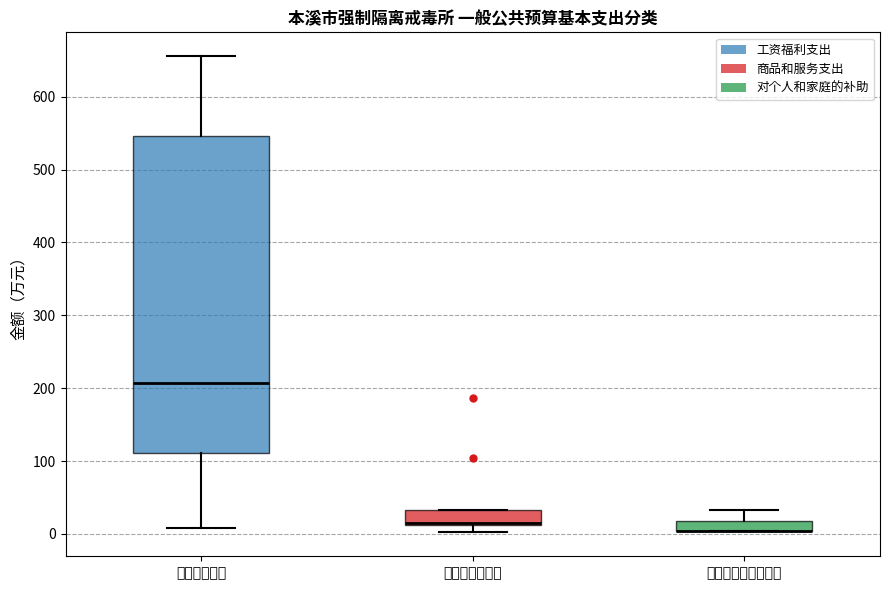

Which box is the tallest, from its lower edge to its upper edge?

工资福利支出